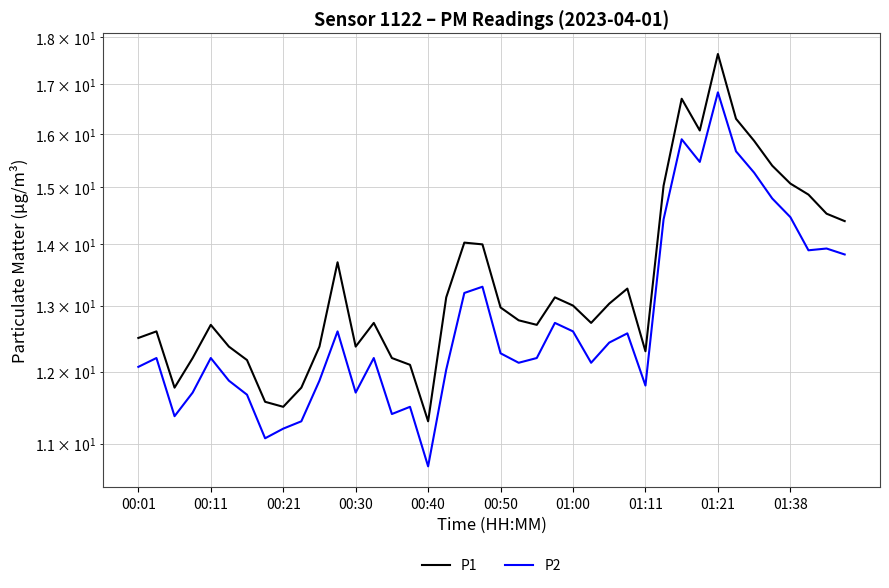

True or false: P1 has a value of 6.9 at 11.

False